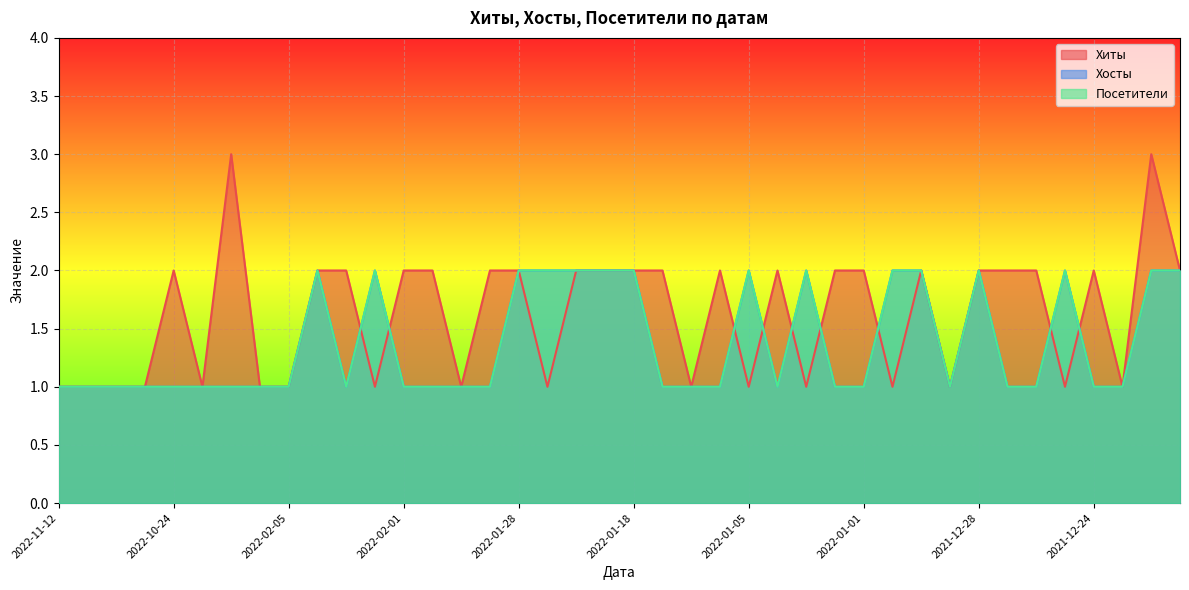

What is the maximum value shown in the chart?

3